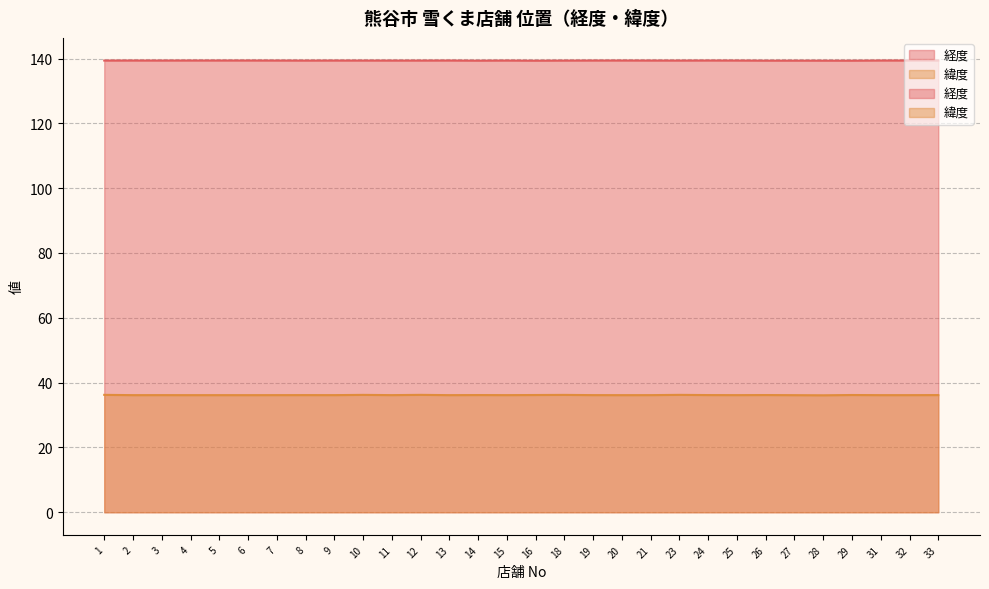

Reading left to right, extract all data points from this chart.

経度: 1=139.4	2=139.4	3=139.4	4=139.4	5=139.4	6=139.4	7=139.4	8=139.4	9=139.4	10=139.4	11=139.4	12=139.4	13=139.4	14=139.3	15=139.4	16=139.3	18=139.4	19=139.4	20=139.4	21=139.4	23=139.4	24=139.4	25=139.4	26=139.3	27=139.3	28=139.3	29=139.3	31=139.4	32=139.4	33=139.4
緯度: 1=36.2	2=36.1	3=36.1	4=36.1	5=36.1	6=36.1	7=36.1	8=36.2	9=36.1	10=36.2	11=36.1	12=36.2	13=36.1	14=36.2	15=36.1	16=36.2	18=36.2	19=36.1	20=36.1	21=36.1	23=36.2	24=36.2	25=36.1	26=36.2	27=36.1	28=36.1	29=36.2	31=36.1	32=36.1	33=36.2